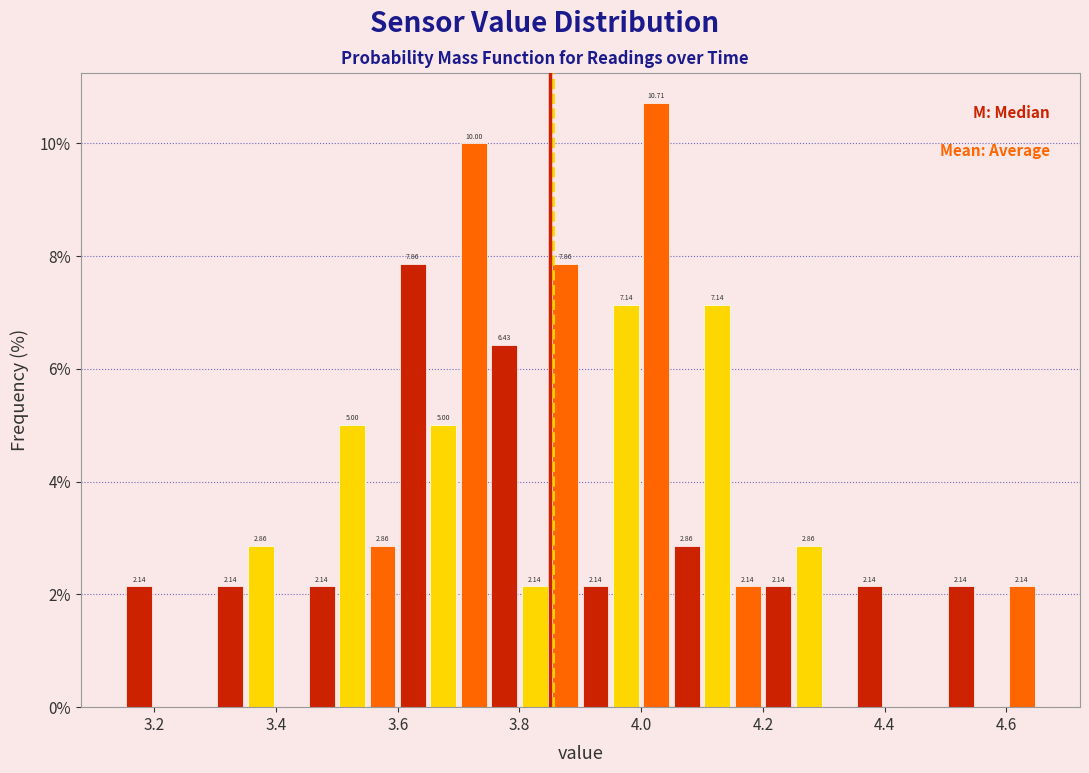

Around what value on the x-axis is the tallest bar? Give the approximate position of its centre, as read against the axis.

4.02